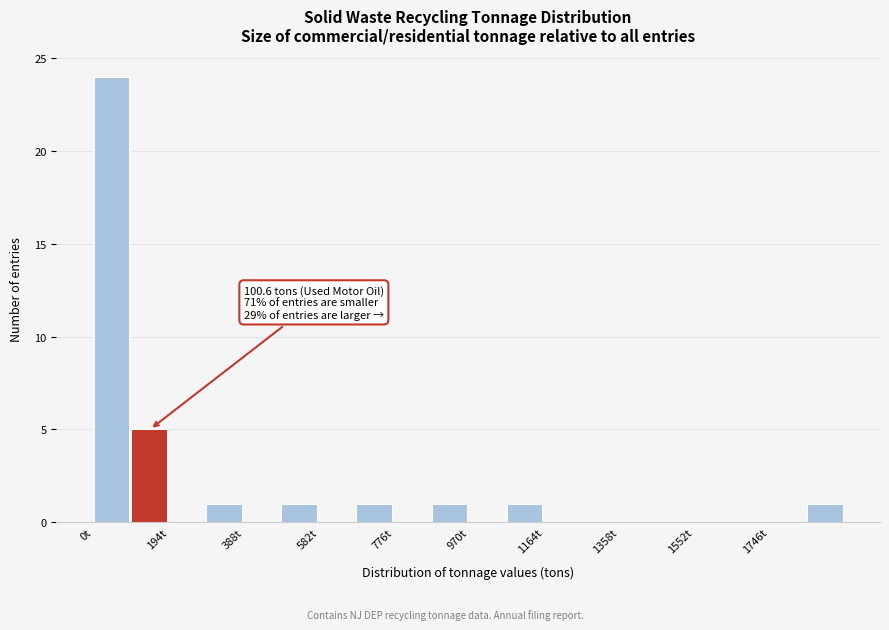

Which range on the x-axis has the tallest bar?

0 to 100